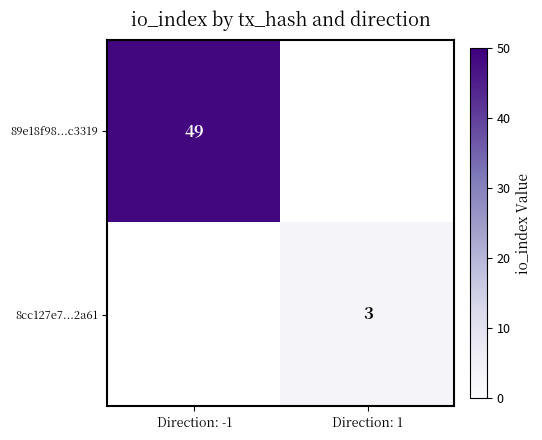

The 89e18f98...c3319 series shows 33 at Direction: -1. True or false?

False